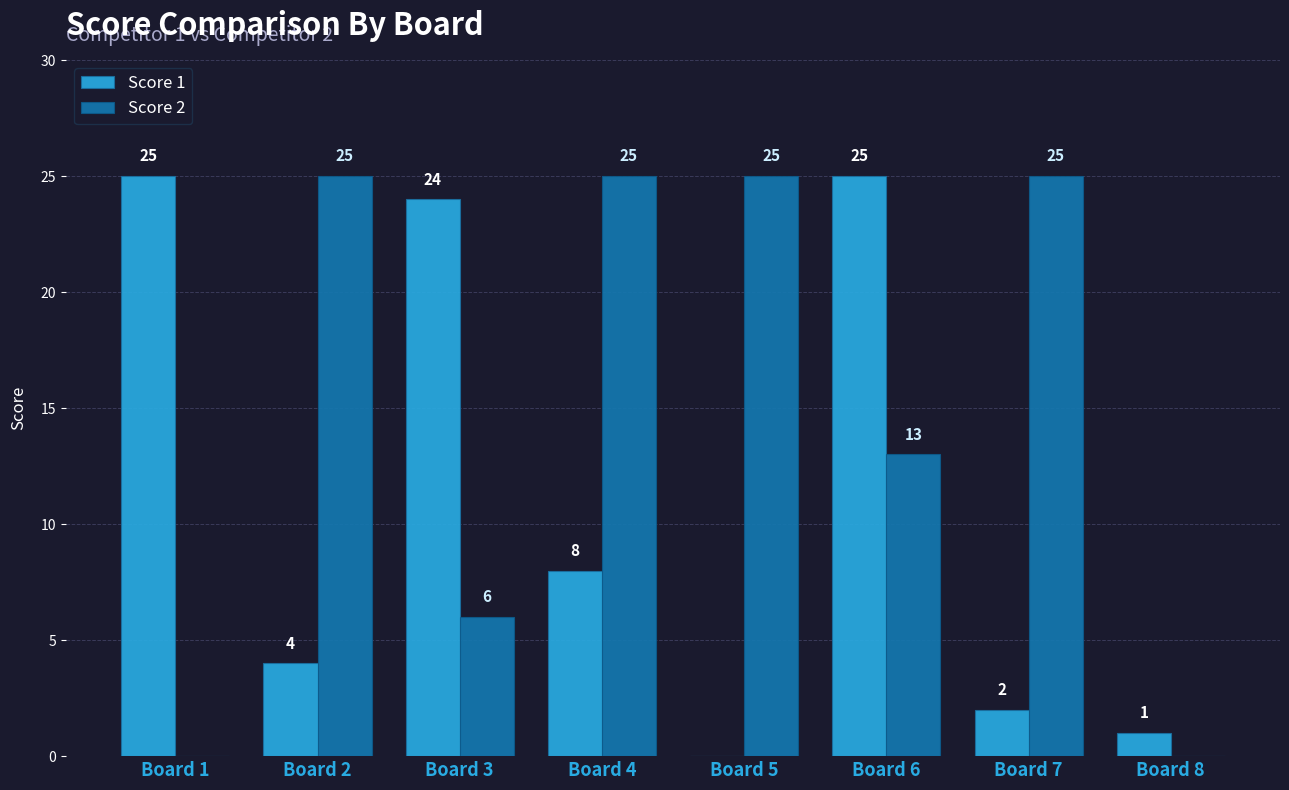

The Score 1 series shows 10 at Board 1. True or false?

False